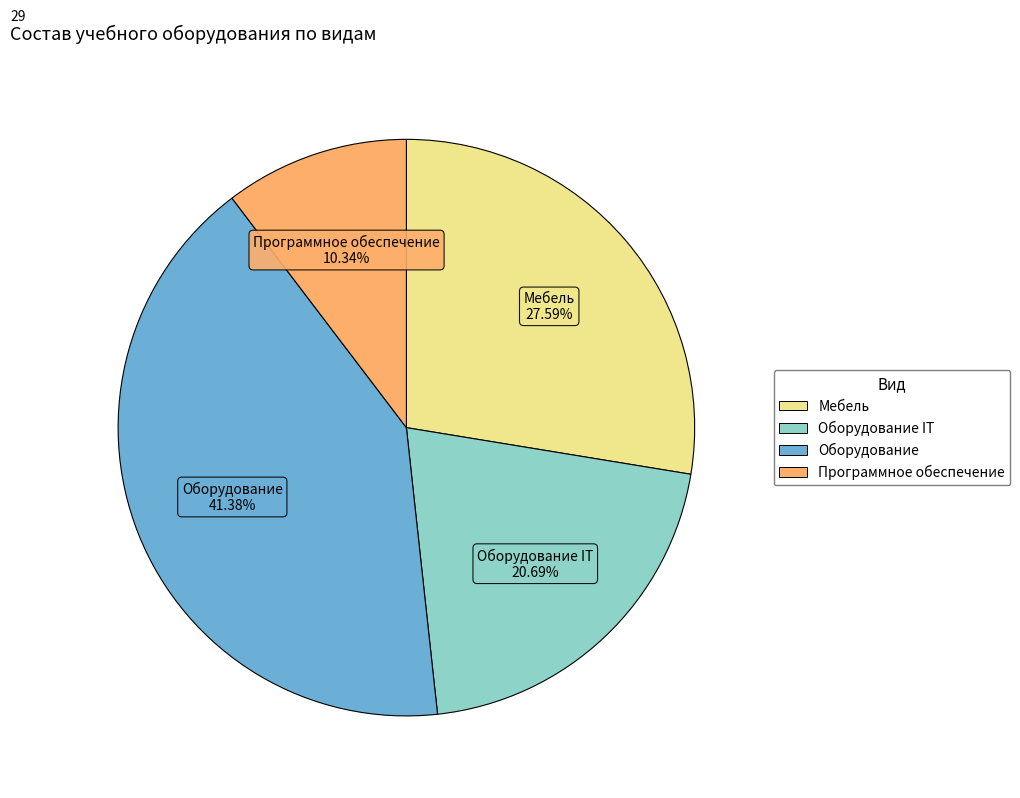

Does any single category account for the majority?

No